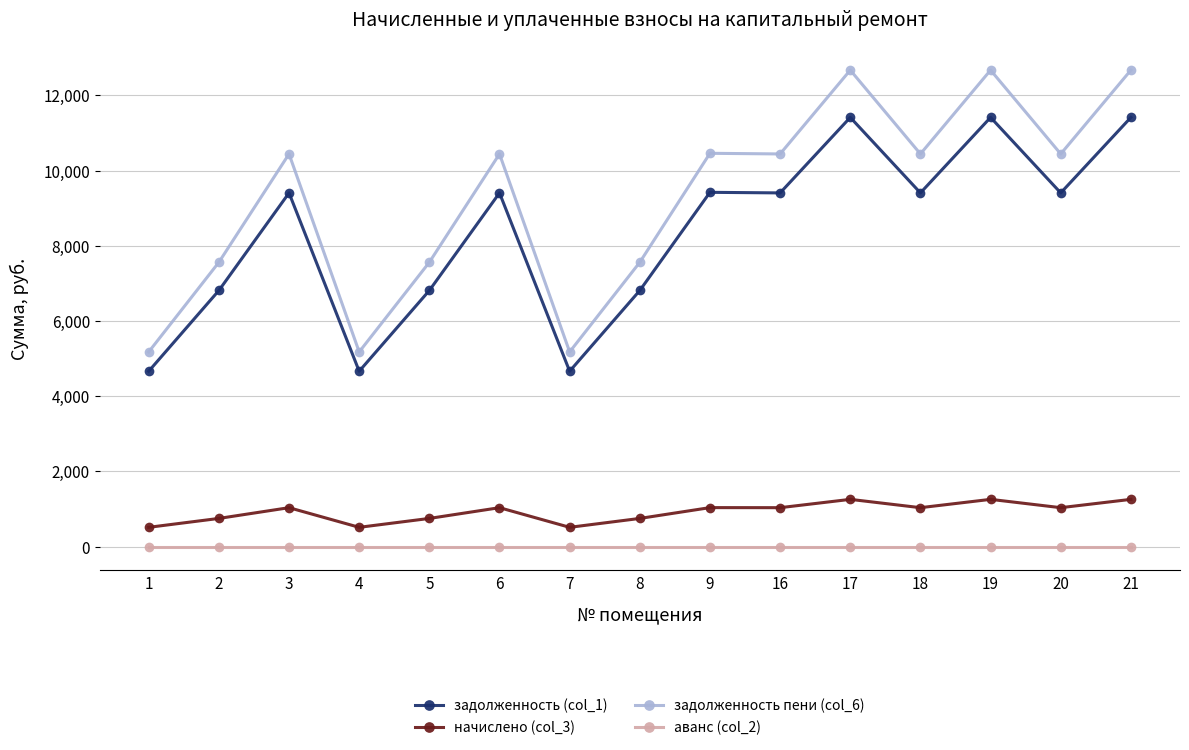

Which series has the largest range (max minus min)?

задолженность пени (col_6)